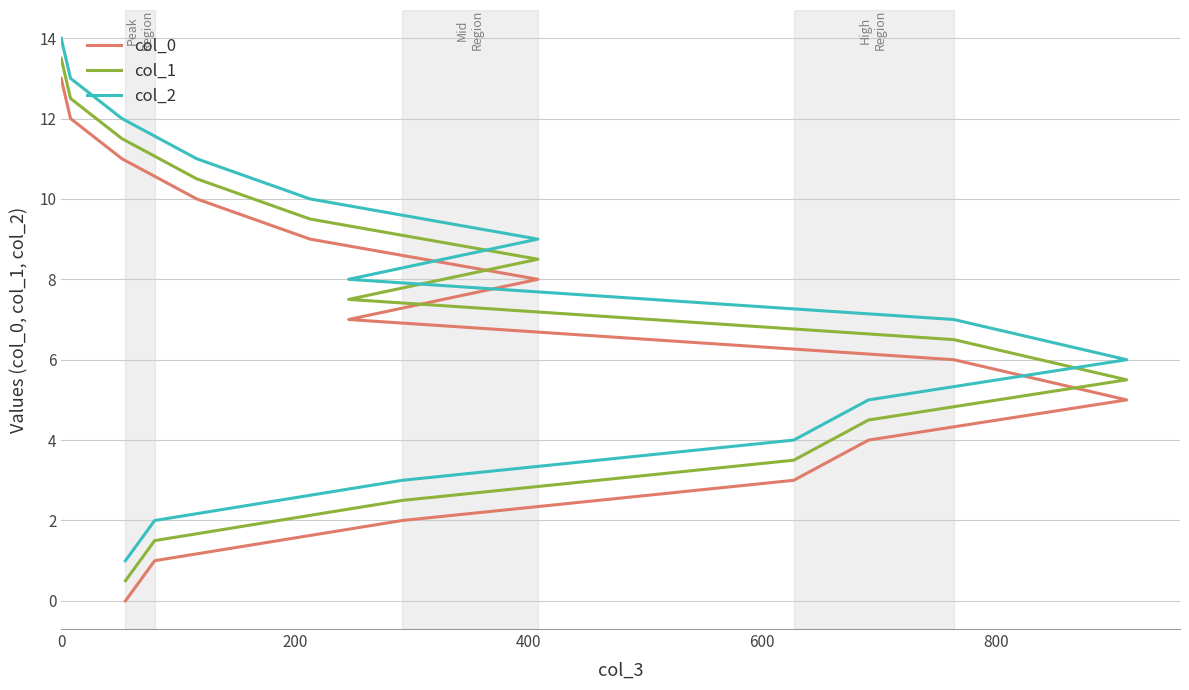

Rank the series at 800 from lowest to highest value.

col_0, col_1, col_2